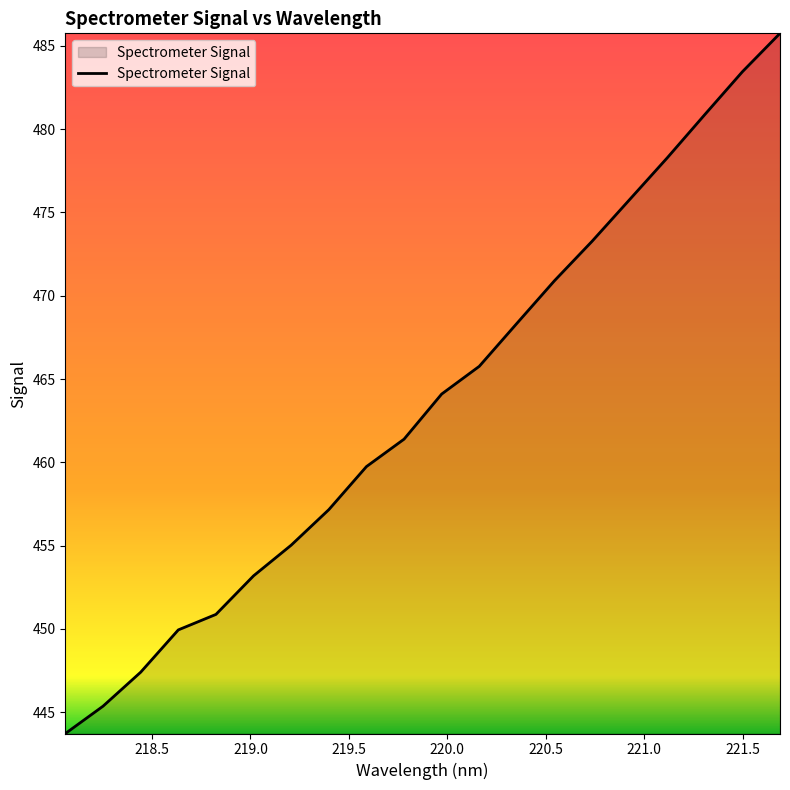

Count the number of data series in this chart.

1